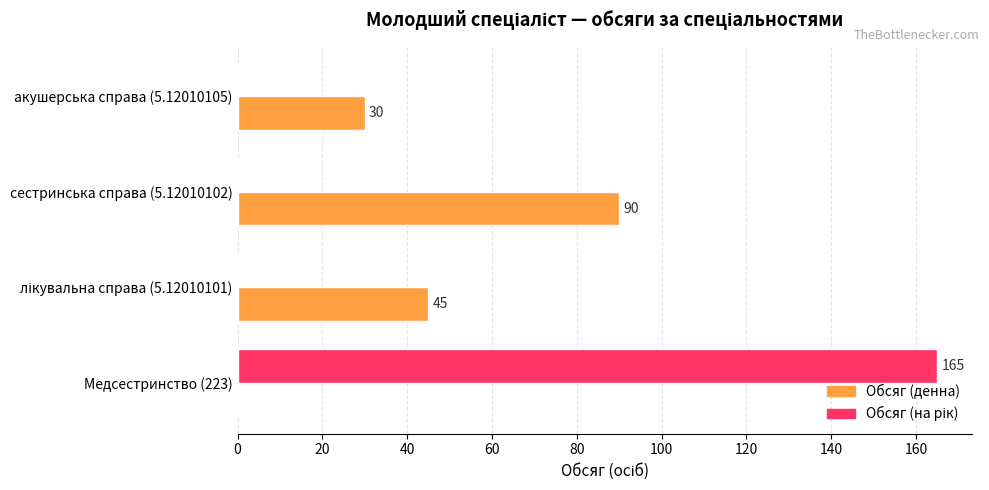

What is the total value across all series at акушерська справа (5.12010105)?

30